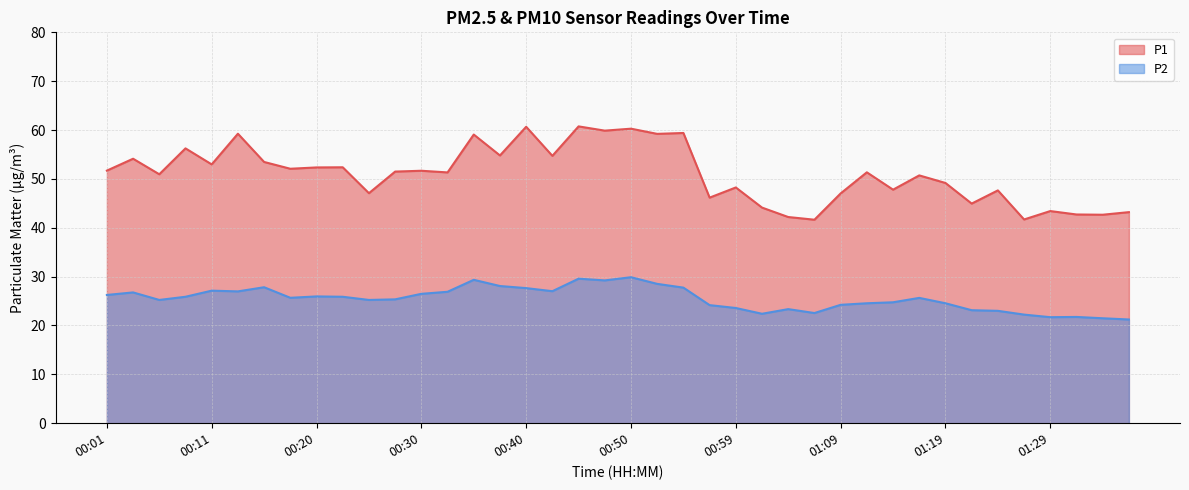

What is the minimum value shown in the chart?

21.2